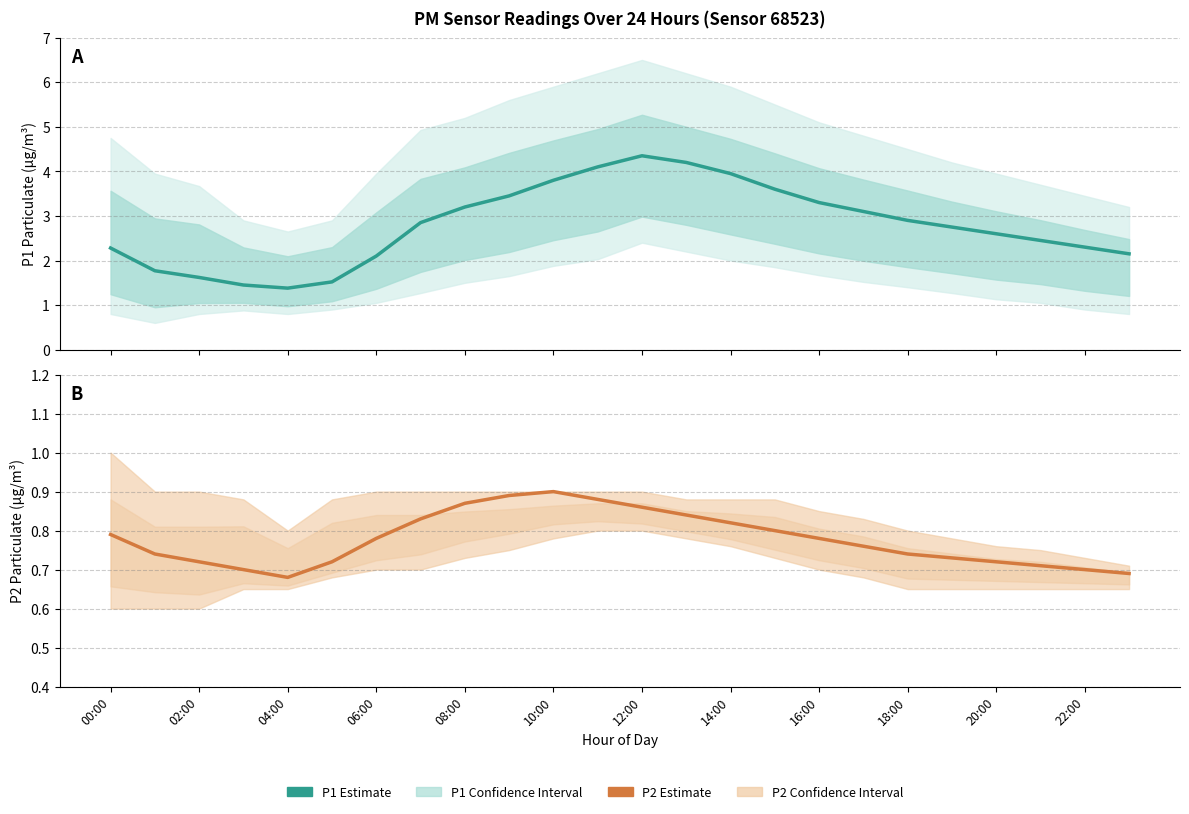

How many data points in P1 Estimate are above 2?

19